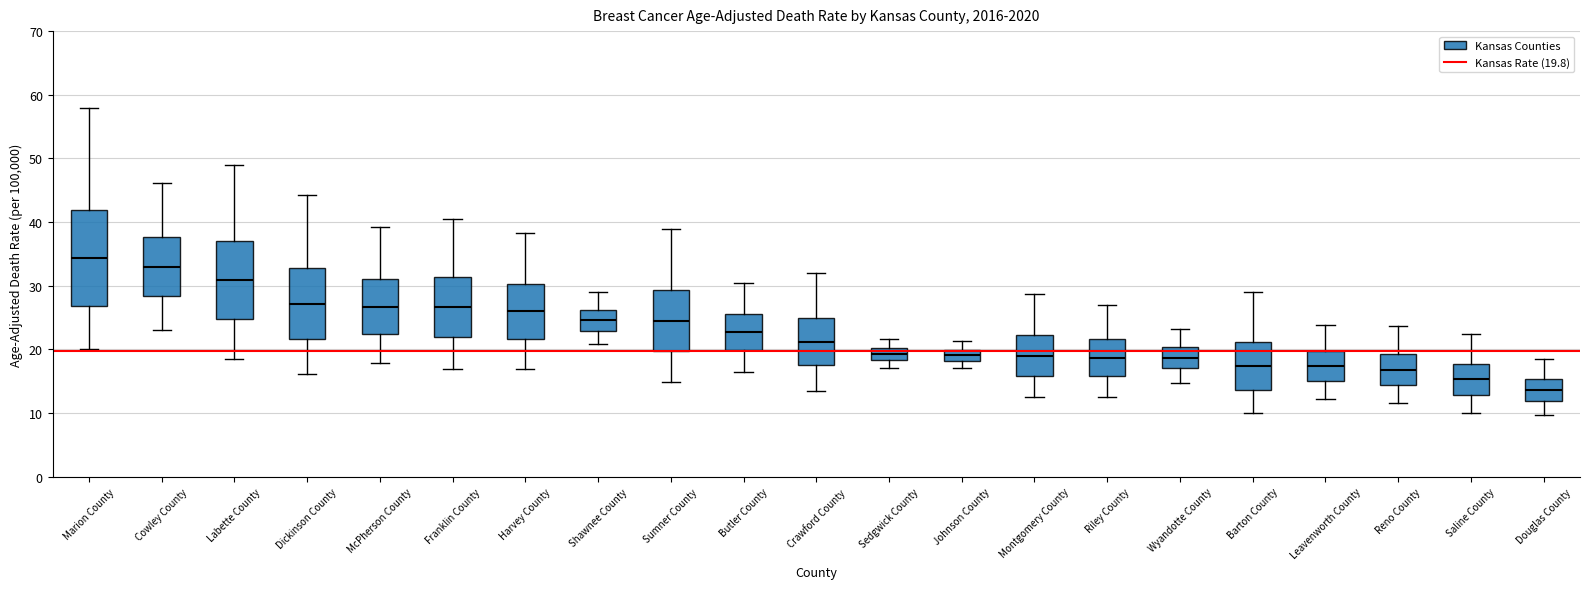

Reading left to right, read every box against the y-axis: the position of its median line, the range the box covers, and the ends of its whiskers. The values are not printed on the chart, so give them approximately, as read against the axis.

Marion County: median 34, box 27 to 42, whiskers 20 to 58
Cowley County: median 33, box 28 to 38, whiskers 23 to 46
Labette County: median 31, box 25 to 37, whiskers 19 to 49
Dickinson County: median 27, box 22 to 33, whiskers 16 to 44
McPherson County: median 27, box 22 to 31, whiskers 18 to 39
Franklin County: median 27, box 22 to 31, whiskers 17 to 41
Harvey County: median 26, box 22 to 30, whiskers 17 to 38
Shawnee County: median 25, box 23 to 26, whiskers 21 to 29
Sumner County: median 25, box 20 to 29, whiskers 15 to 39
Butler County: median 23, box 20 to 26, whiskers 17 to 31
Crawford County: median 21, box 18 to 25, whiskers 14 to 32
Sedgwick County: median 19, box 18 to 20, whiskers 17 to 22
Johnson County: median 19, box 18 to 20, whiskers 17 to 21
Montgomery County: median 19, box 16 to 22, whiskers 13 to 29
Riley County: median 19, box 16 to 22, whiskers 13 to 27
Wyandotte County: median 19, box 17 to 20, whiskers 15 to 23
Barton County: median 17, box 14 to 21, whiskers 10 to 29
Leavenworth County: median 17, box 15 to 20, whiskers 12 to 24
Reno County: median 17, box 14 to 19, whiskers 12 to 24
Saline County: median 15, box 13 to 18, whiskers 10 to 23
Douglas County: median 14, box 12 to 15, whiskers 10 to 19